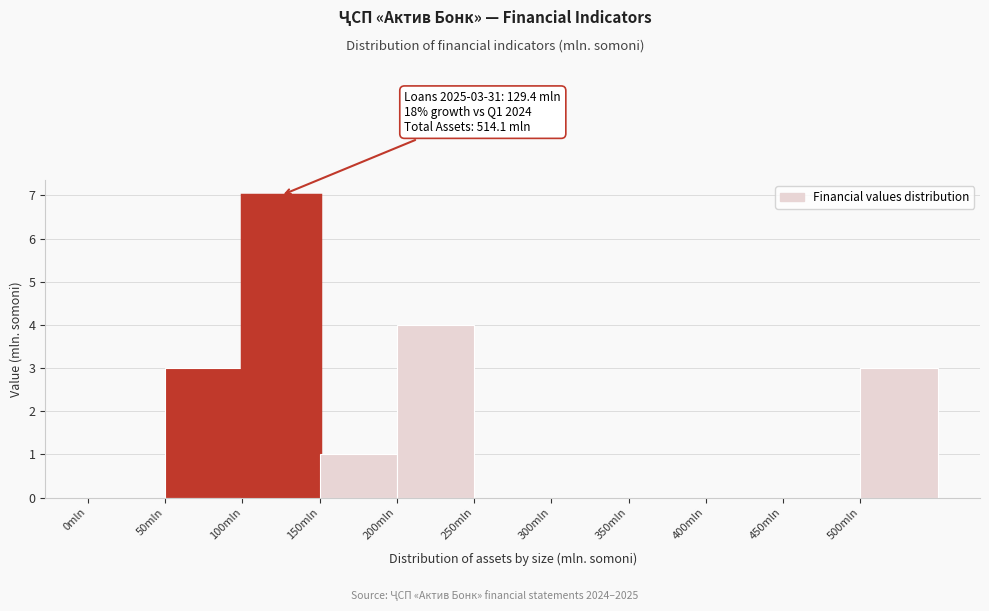

Over which range of the x-axis is the bar tallest?

100 to 150